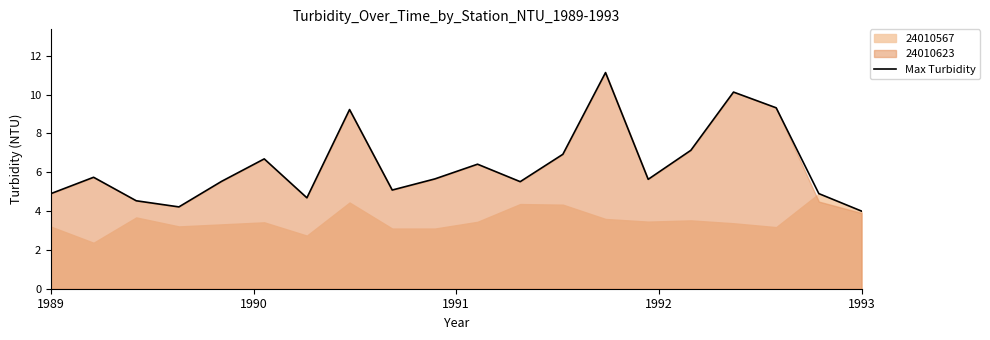

What is the lowest value of the Max Turbidity series?

4.0